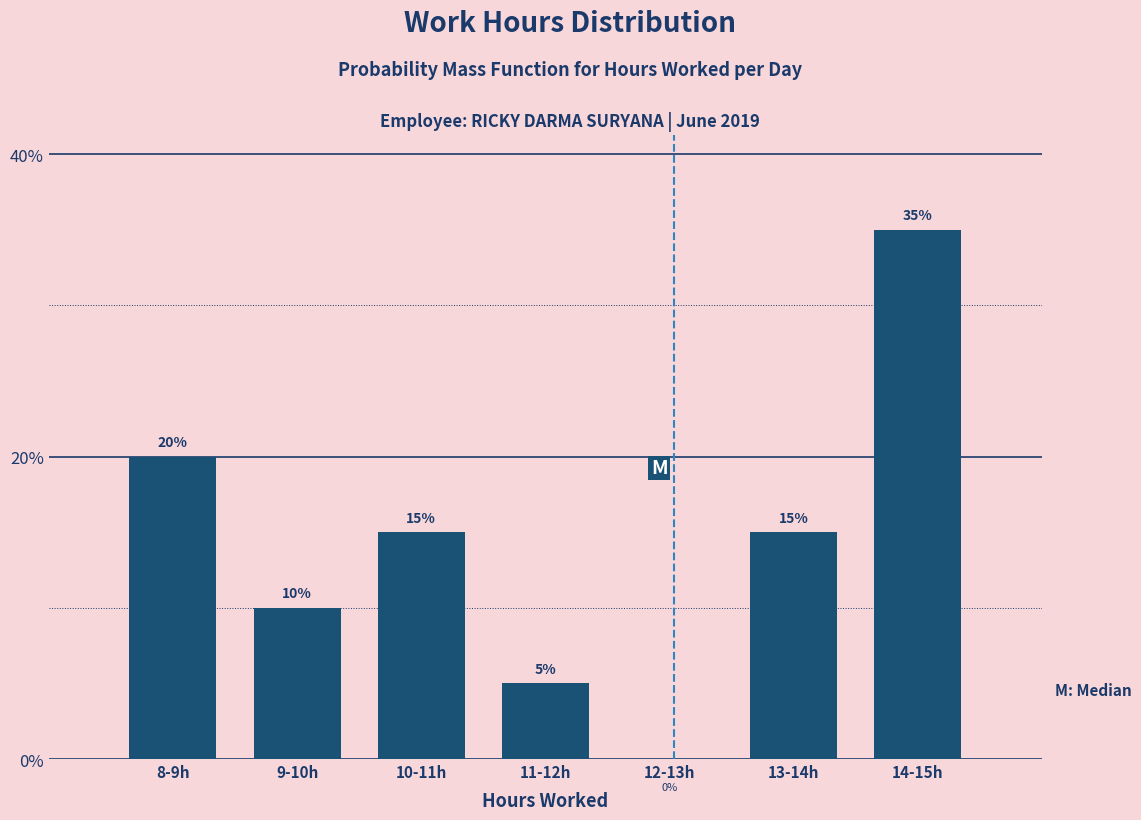

Reading left to right, transcribe all the data shown in this chart.

8-9h=20	9-10h=10	10-11h=15	11-12h=5	12-13h=0	13-14h=15	14-15h=35